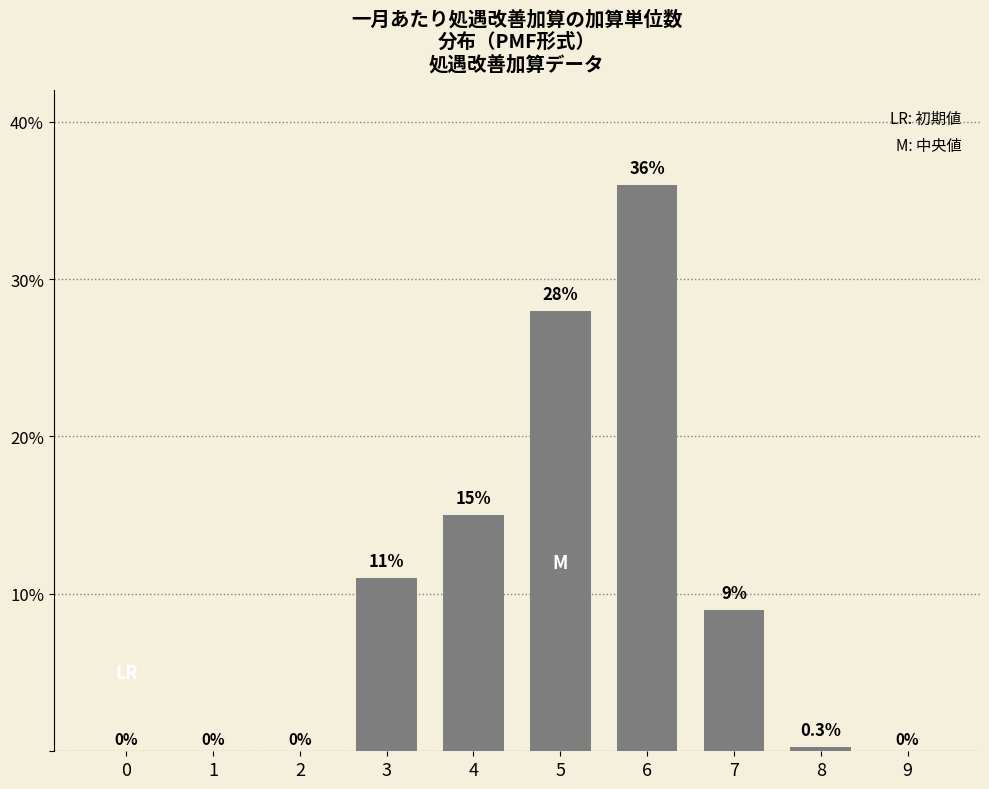

Reading right to left, transcribe all the data shown in this chart.

9=0.0	8=0.3	7=9.0	6=36.0	5=28.0	4=15.0	3=11.0	2=0.0	1=0.0	0=0.0